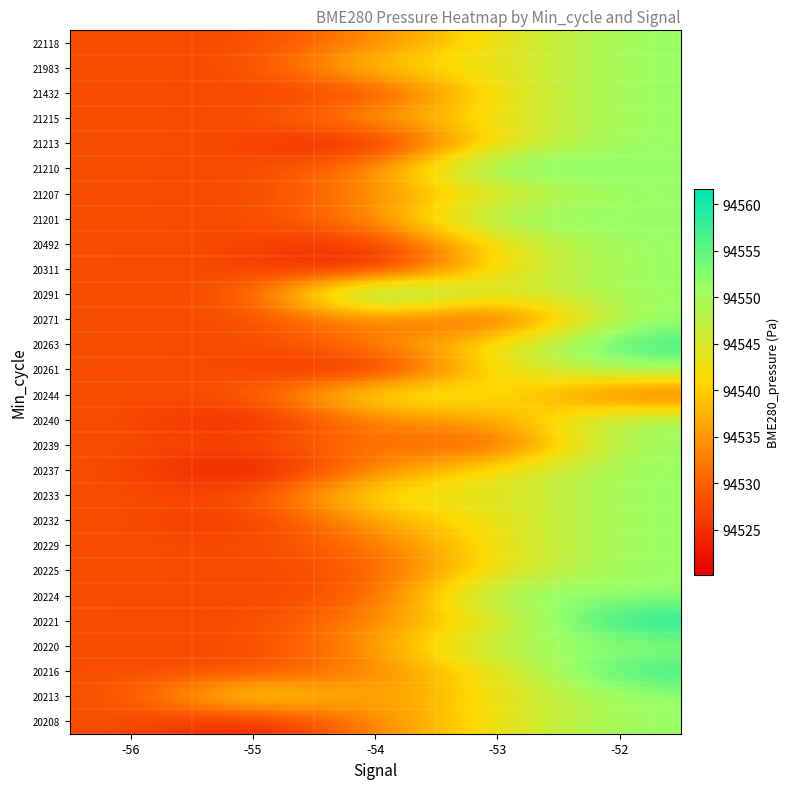

What is the smallest value displayed?

94520.1